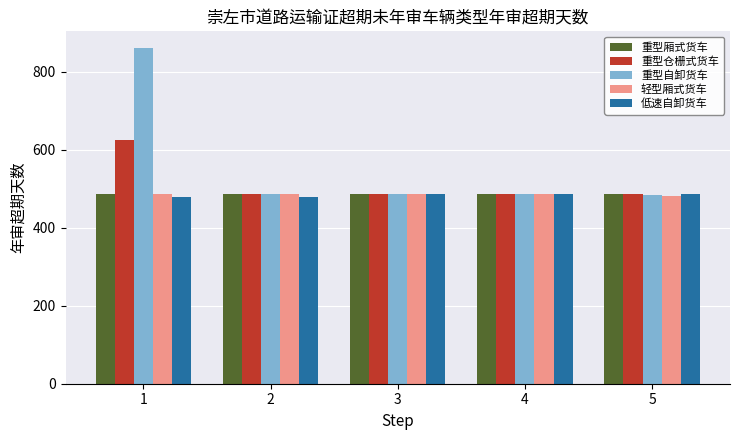

True or false: 轻型厢式货车 has a value of 166 at 4.

False